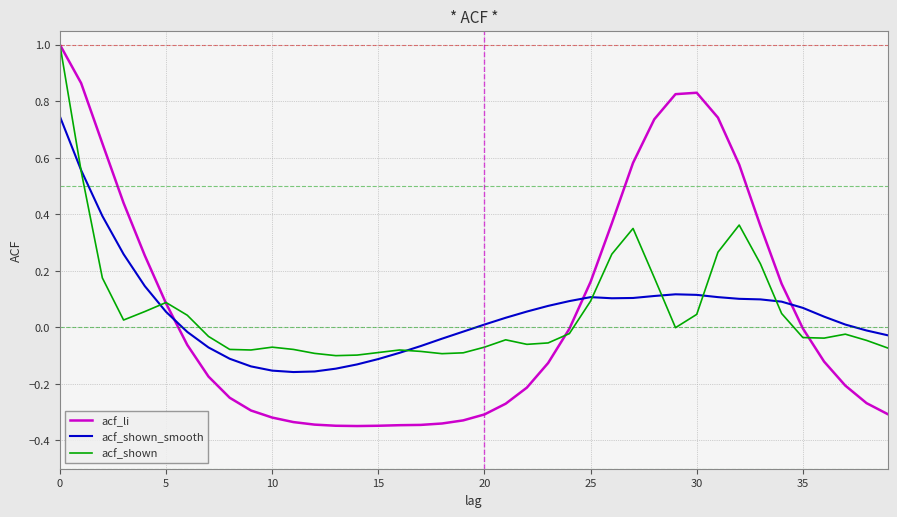

What is the maximum value for acf_shown?

1.0